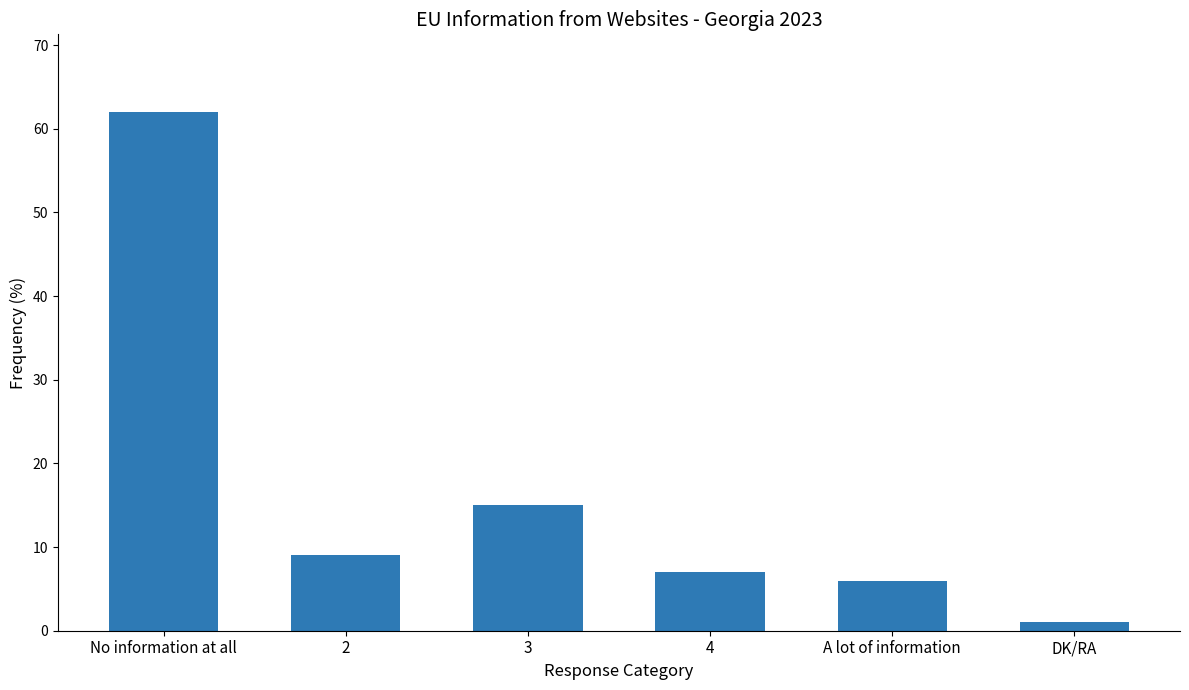

Reading left to right, transcribe all the data shown in this chart.

No information at all=62	2=9	3=15	4=7	A lot of information=6	DK/RA=1